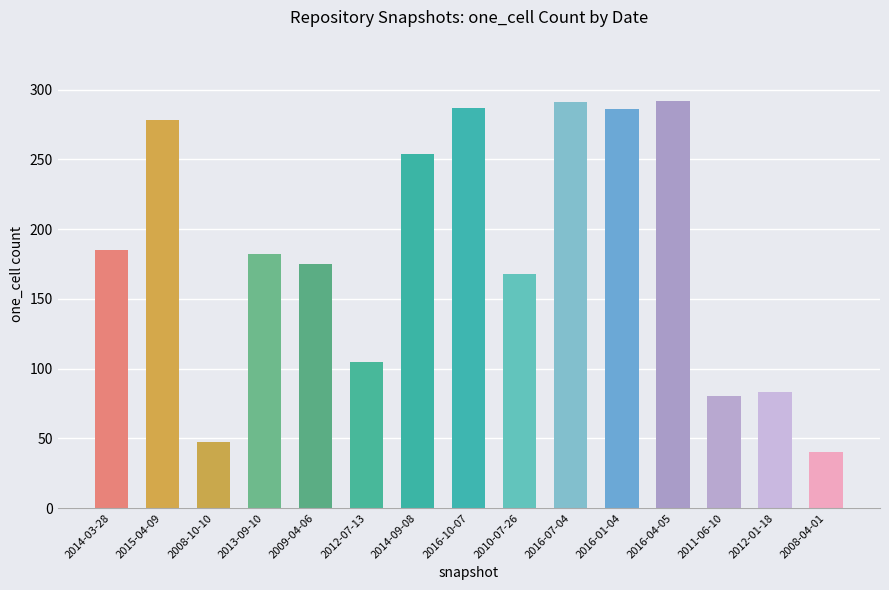

Count the number of categories in the chart.

15